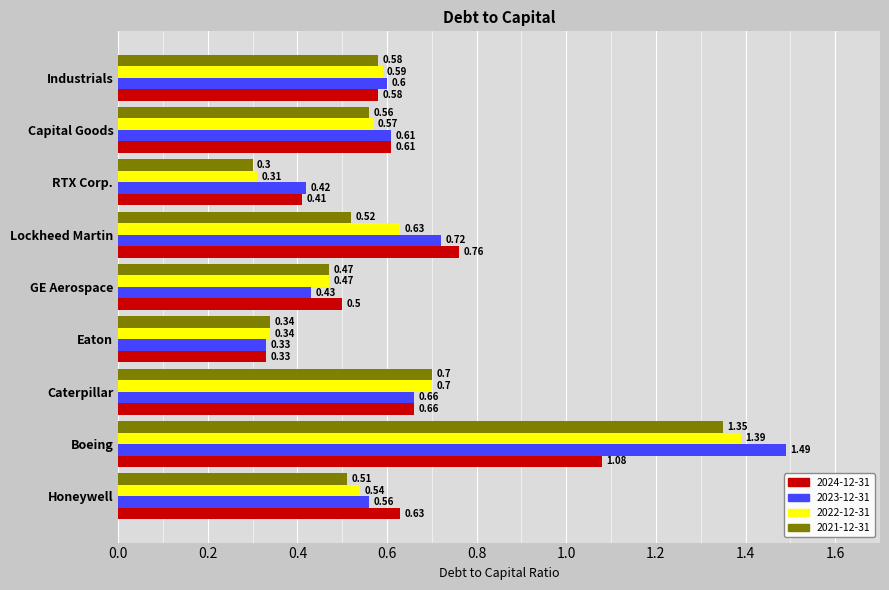

Which label corresponds to the smallest value in the chart?

RTX Corp.